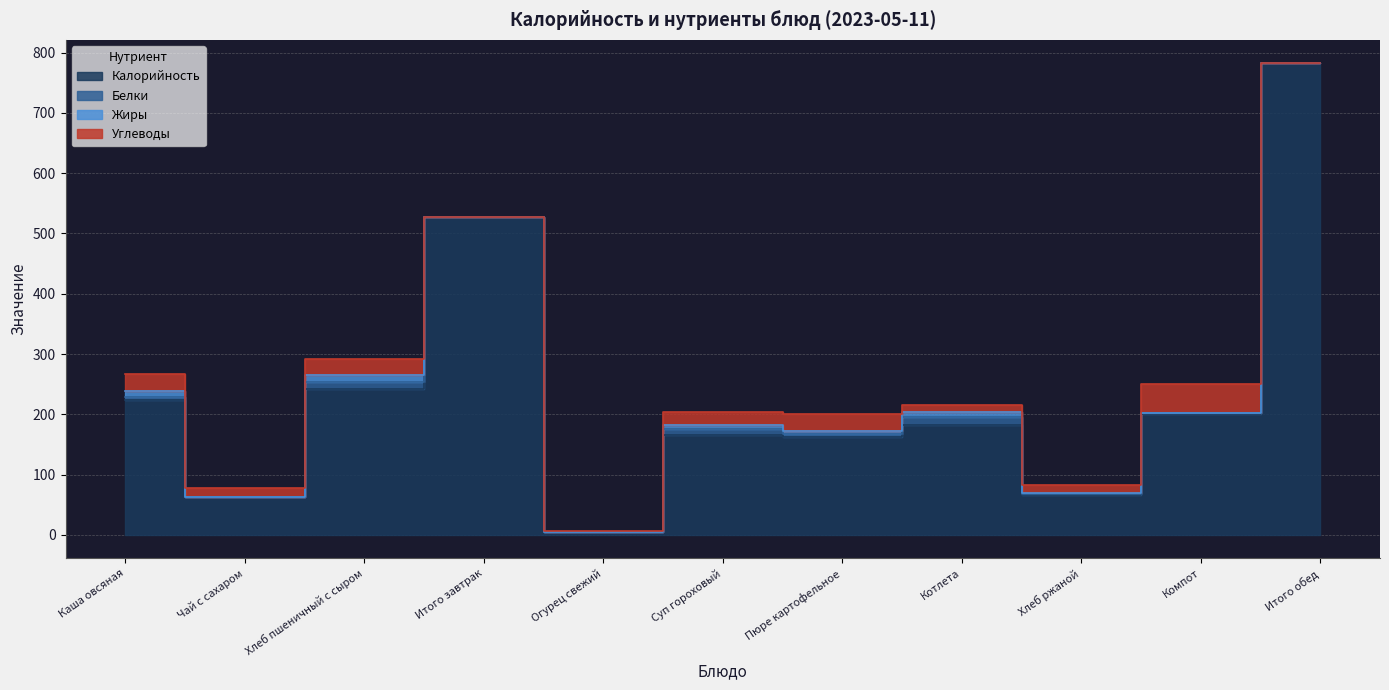

How many lines are shown in the chart?

4